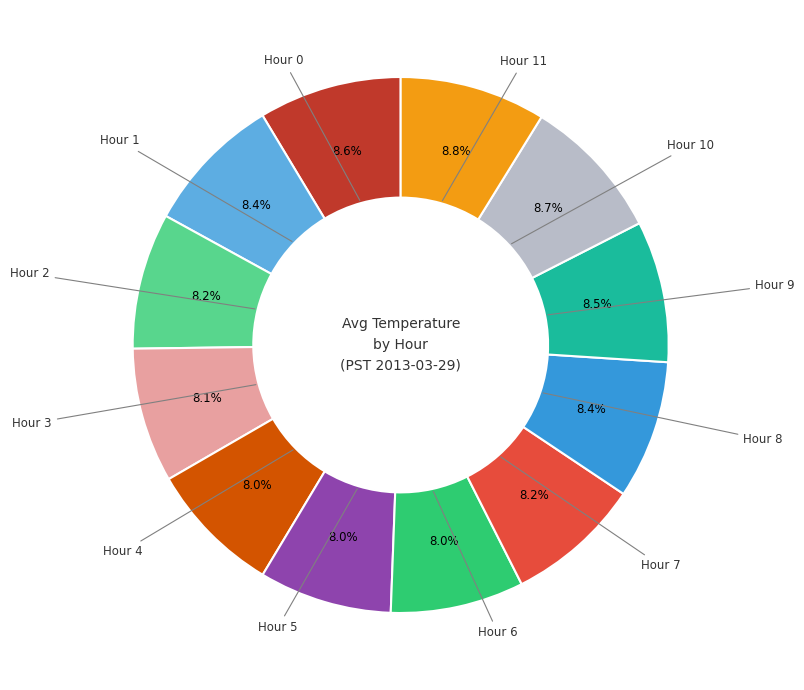

Is there any slice that represents more than half of the pie?

No